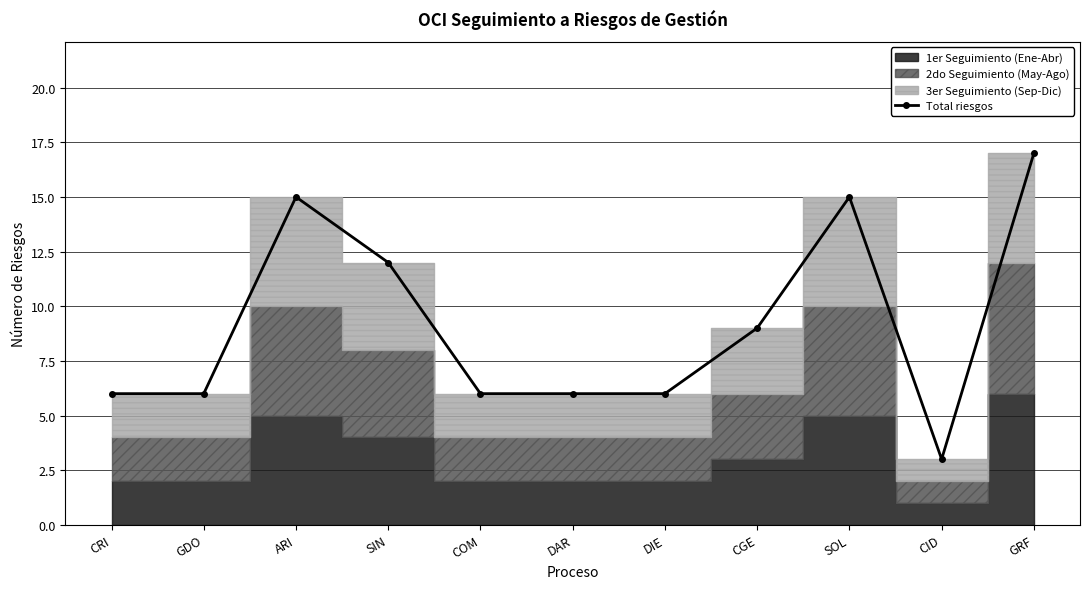

Between CGE and CRI, which is larger?

CGE